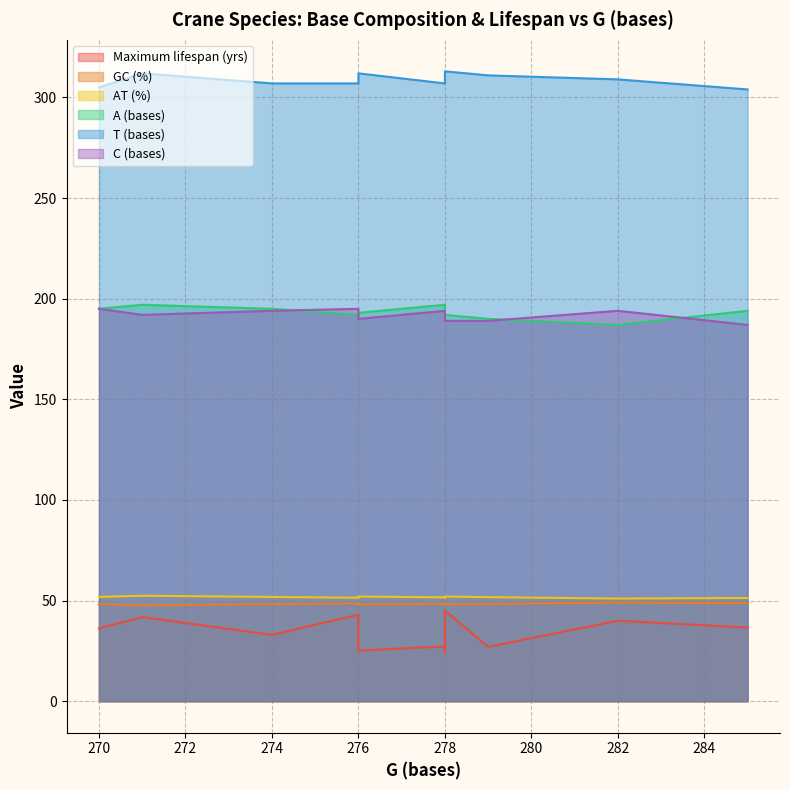

What is the difference between the maximum and second lowest values in the A (bases) series?

7.0